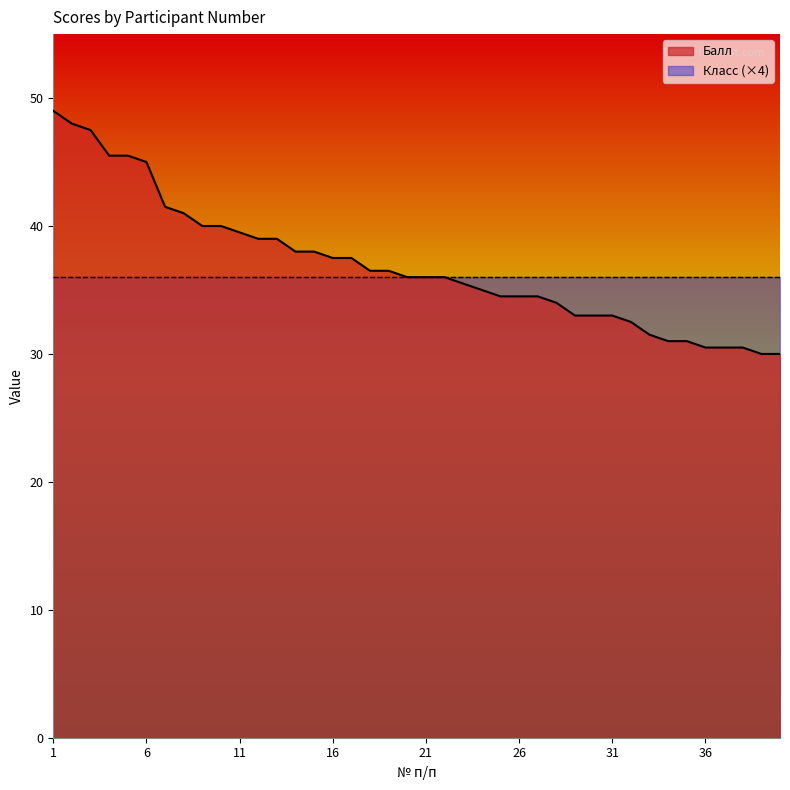

What is the average value?

36.9